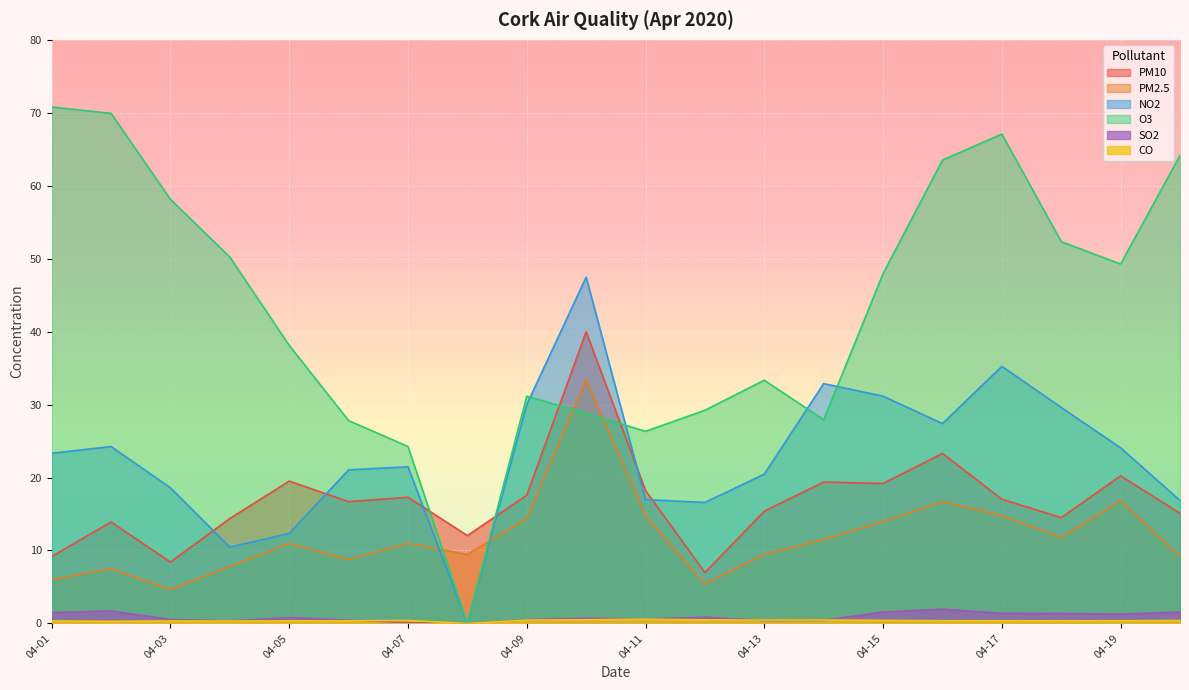

Reading left to right, transcribe all the data shown in this chart.

PM10: 2020-04-01=9.2	2020-04-02=13.9	2020-04-03=8.4	2020-04-04=14.4	2020-04-05=19.5	2020-04-06=16.7	2020-04-07=17.3	2020-04-08=12.0	2020-04-09=17.6	2020-04-10=40.0	2020-04-11=18.2	2020-04-12=7.0	2020-04-13=15.4	2020-04-14=19.4	2020-04-15=19.2	2020-04-16=23.3	2020-04-17=17.0	2020-04-18=14.5	2020-04-19=20.2	2020-04-20=15.1
PM2.5: 2020-04-01=6.0	2020-04-02=7.5	2020-04-03=4.6	2020-04-04=7.8	2020-04-05=11.0	2020-04-06=8.8	2020-04-07=11.0	2020-04-08=9.4	2020-04-09=14.4	2020-04-10=33.5	2020-04-11=14.7	2020-04-12=5.4	2020-04-13=9.5	2020-04-14=11.5	2020-04-15=14.0	2020-04-16=16.7	2020-04-17=14.8	2020-04-18=11.8	2020-04-19=16.8	2020-04-20=9.2
NO2: 2020-04-01=23.3	2020-04-02=24.2	2020-04-03=18.6	2020-04-04=10.5	2020-04-05=12.3	2020-04-06=21.1	2020-04-07=21.5	2020-04-08=0.0	2020-04-09=30.0	2020-04-10=47.5	2020-04-11=17.0	2020-04-12=16.6	2020-04-13=20.5	2020-04-14=32.9	2020-04-15=31.1	2020-04-16=27.4	2020-04-17=35.2	2020-04-18=29.6	2020-04-19=24.1	2020-04-20=16.9
O3: 2020-04-01=70.8	2020-04-02=69.9	2020-04-03=58.1	2020-04-04=50.2	2020-04-05=38.1	2020-04-06=27.8	2020-04-07=24.2	2020-04-08=0.0	2020-04-09=31.1	2020-04-10=28.8	2020-04-11=26.3	2020-04-12=29.2	2020-04-13=33.3	2020-04-14=27.9	2020-04-15=48.0	2020-04-16=63.5	2020-04-17=67.1	2020-04-18=52.3	2020-04-19=49.3	2020-04-20=64.2
SO2: 2020-04-01=1.5	2020-04-02=1.7	2020-04-03=0.5	2020-04-04=0.3	2020-04-05=0.8	2020-04-06=0.5	2020-04-07=0.1	2020-04-08=0.0	2020-04-09=0.5	2020-04-10=0.7	2020-04-11=0.6	2020-04-12=0.9	2020-04-13=0.4	2020-04-14=0.4	2020-04-15=1.6	2020-04-16=2.0	2020-04-17=1.4	2020-04-18=1.4	2020-04-19=1.3	2020-04-20=1.6
CO: 2020-04-01=0.3	2020-04-02=0.3	2020-04-03=0.3	2020-04-04=0.3	2020-04-05=0.3	2020-04-06=0.4	2020-04-07=0.4	2020-04-08=0.0	2020-04-09=0.5	2020-04-10=0.5	2020-04-11=0.6	2020-04-12=0.5	2020-04-13=0.5	2020-04-14=0.5	2020-04-15=0.4	2020-04-16=0.4	2020-04-17=0.4	2020-04-18=0.3	2020-04-19=0.4	2020-04-20=0.4